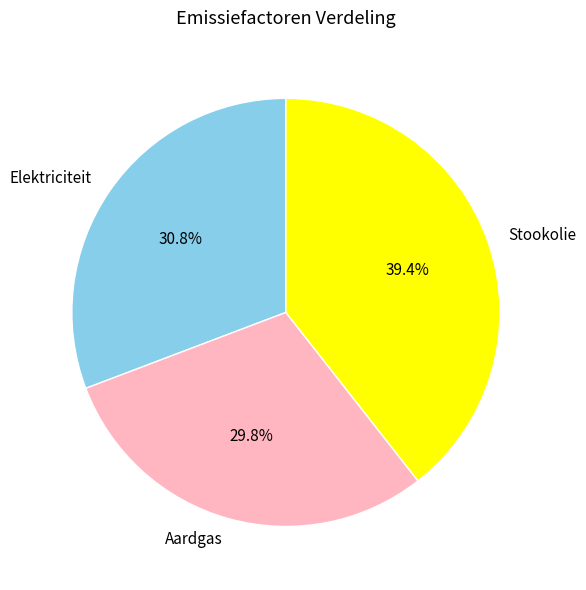

To the nearest percent, what percentage of the pie is Elektriciteit?

31%